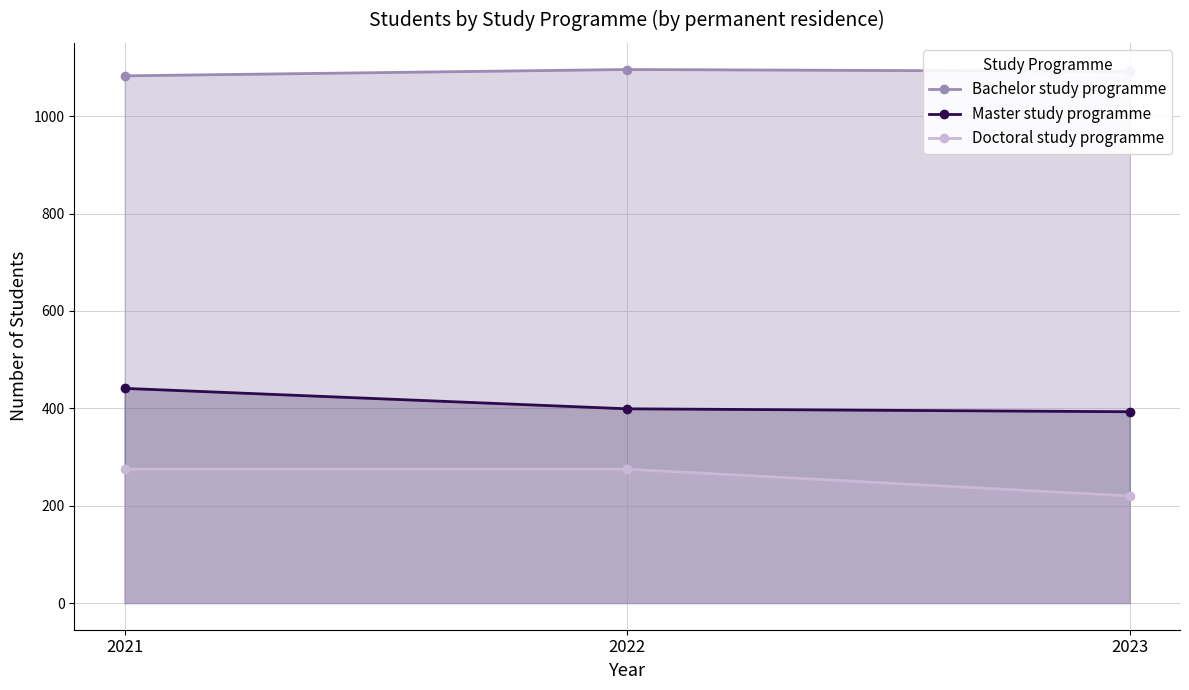

List the series in order of their peak value, highest first.

Bachelor study programme, Master study programme, Doctoral study programme